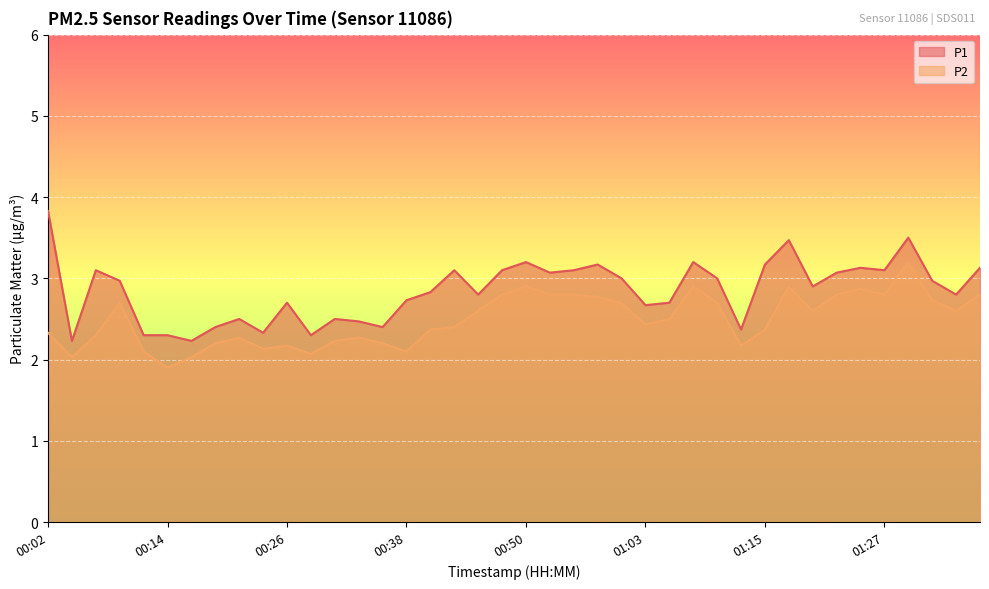

List the labels in order of P2 value, largest first.

01:30, 00:50, 01:08, 01:17, 01:25, 00:48, 00:53, 00:55, 01:22, 01:27, 01:37, 00:58, 01:32, 00:09, 01:00, 01:10, 00:46, 01:20, 01:35, 01:05, 01:03, 00:43, 00:41, 01:15, 00:02, 00:07, 00:21, 00:33, 00:31, 00:19, 00:36, 00:26, 01:12, 00:24, 00:11, 00:38, 00:29, 00:04, 00:16, 00:14